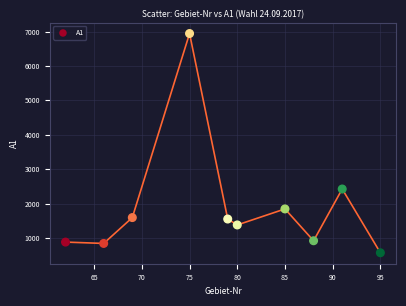

What is the average Y value?

1896